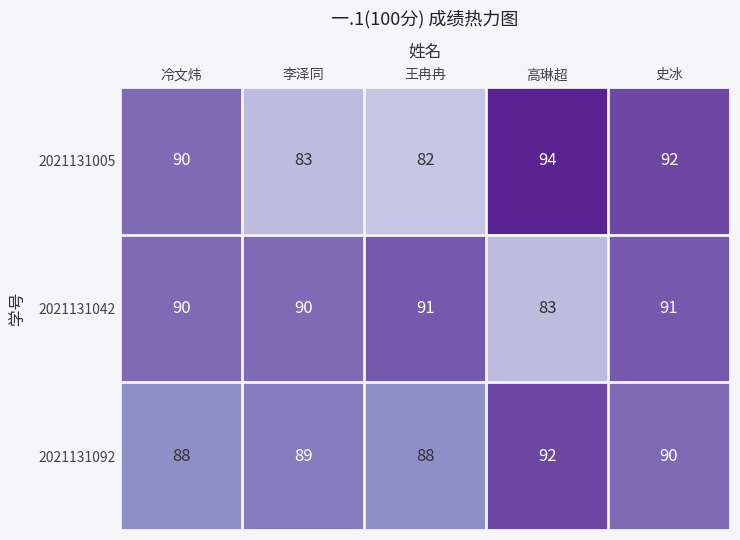

Reading left to right, transcribe all the data shown in this chart.

2021131005: 90	83	82	94	92
2021131042: 90	90	91	83	91
2021131092: 88	89	88	92	90